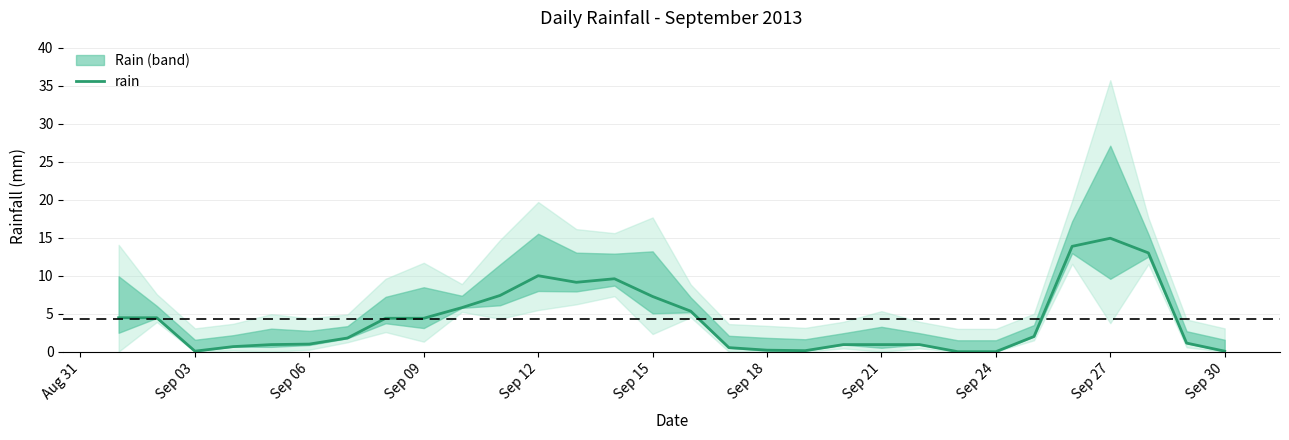

What is the highest value of the rain series?

14.9